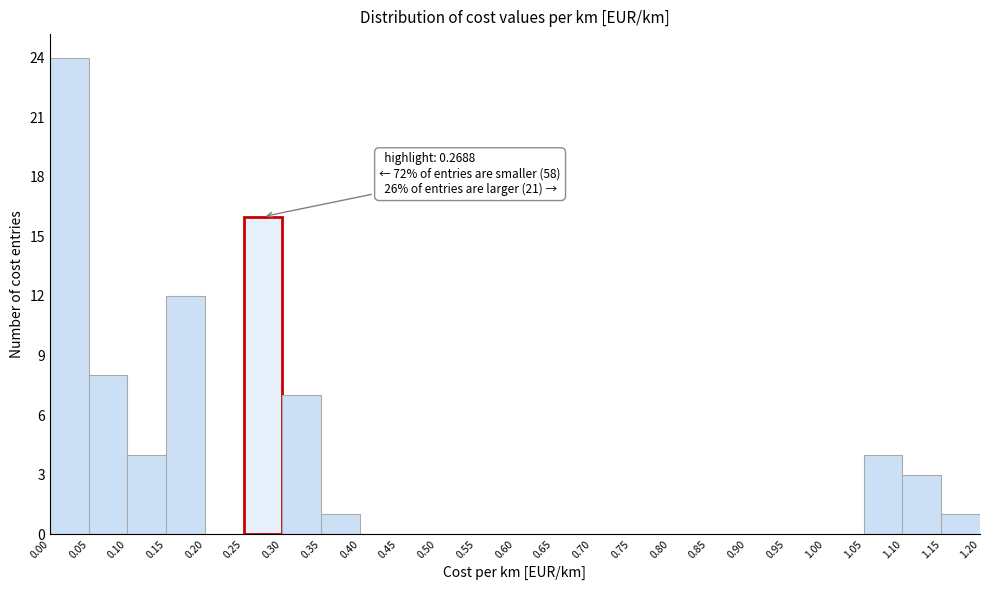

Which range on the x-axis has the tallest bar?

0.00 to 0.05